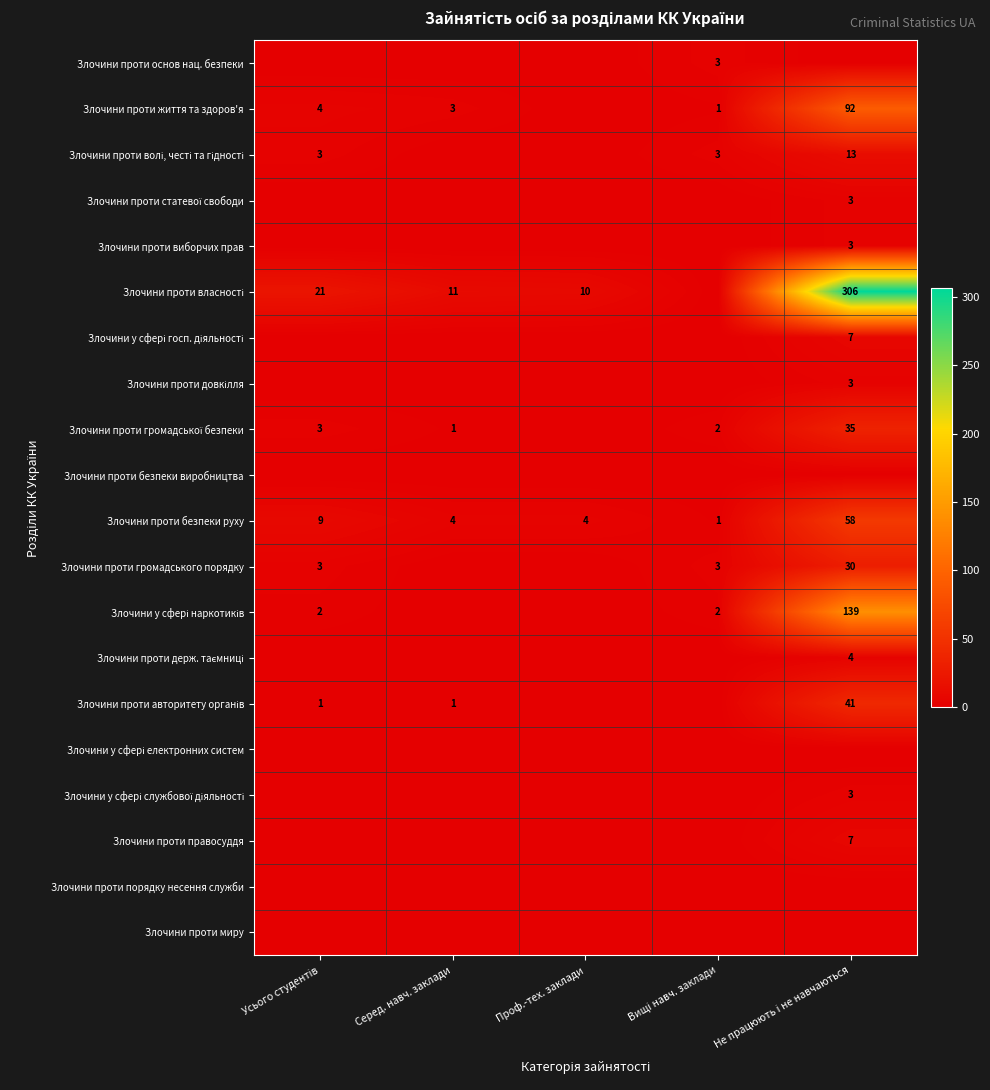

What is the average value of the Злочини проти безпеки руху series?

15